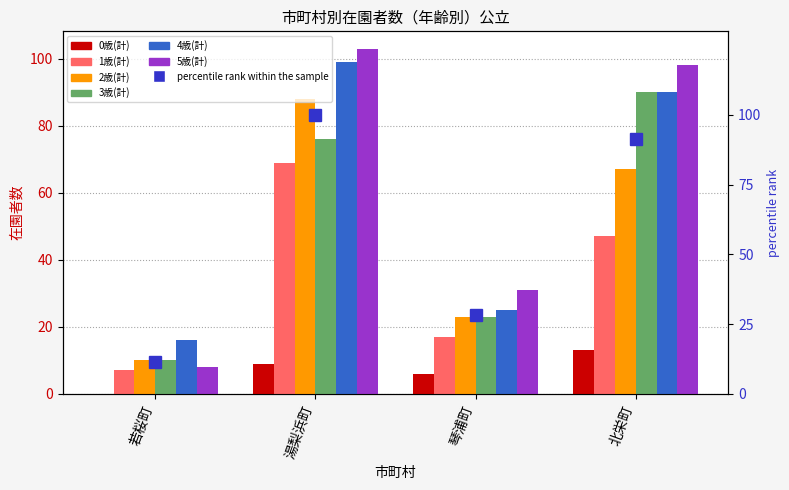

Which has a higher value, 北栄町 or 若桜町?

北栄町